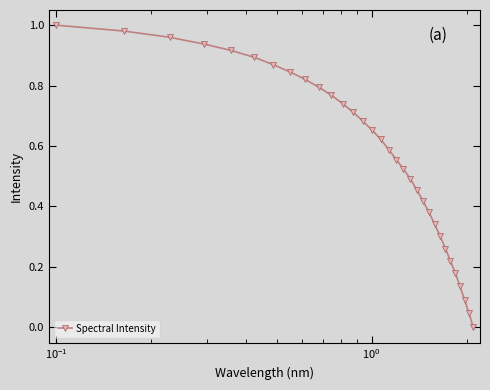

What is the sum of all values?

18.2